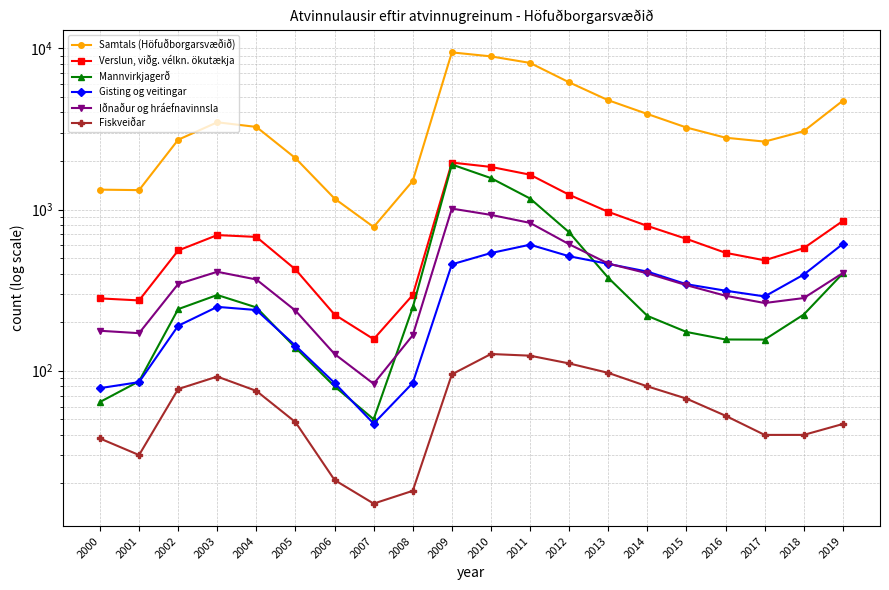

The Mannvirkjagerð series shows 340.9 at 2014. True or false?

False